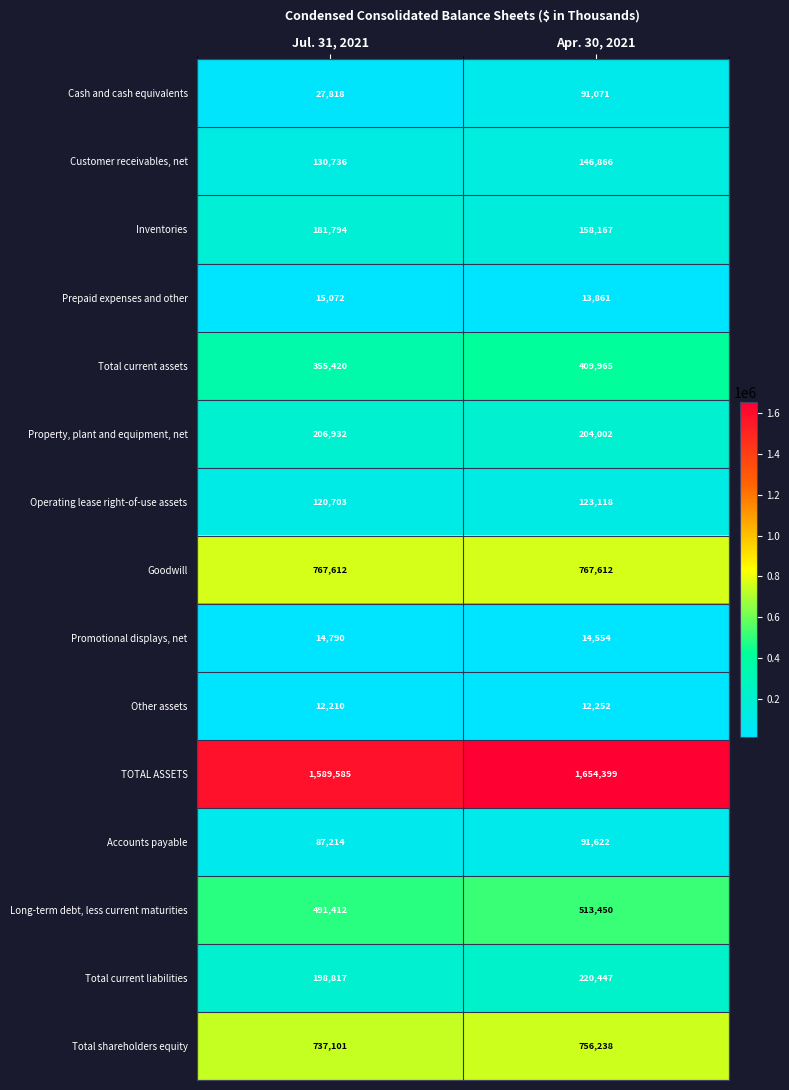

At which category does the chart reach its peak across all series?

Apr. 30, 2021